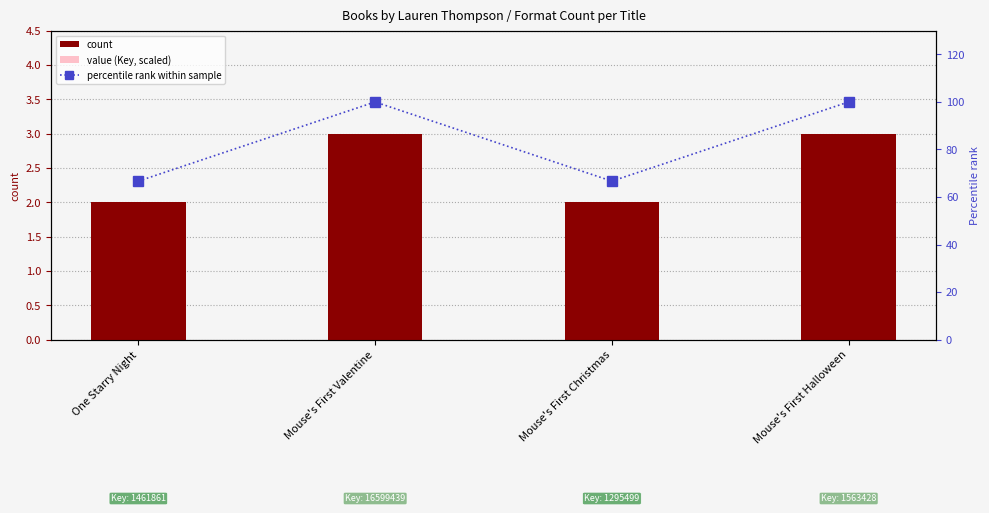

How many groups of bars are there?

4